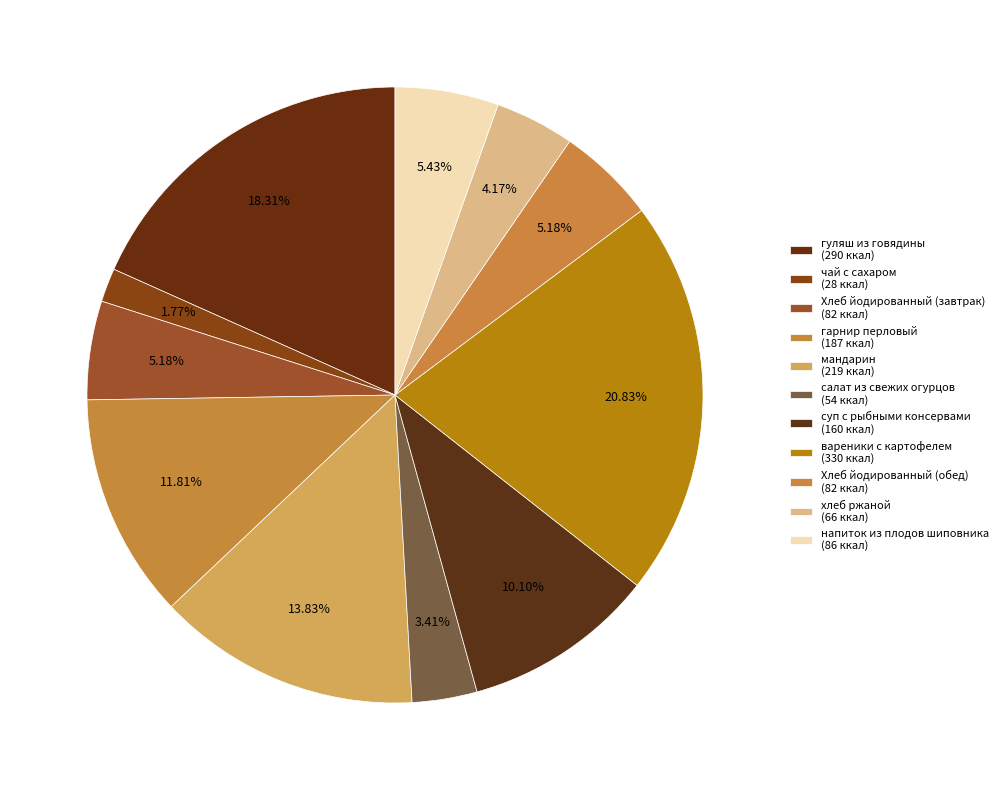

What is the largest slice in the pie chart?

вареники с картофелем